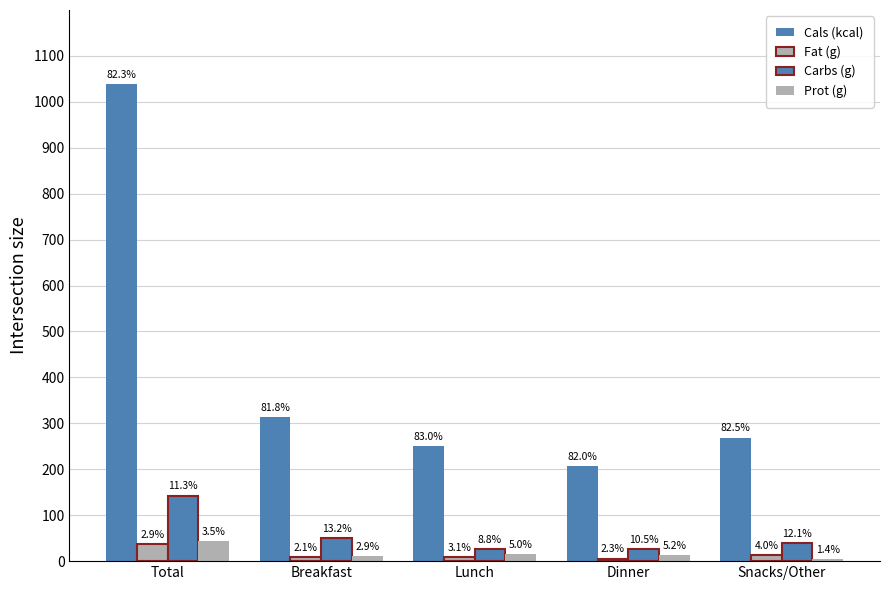

How many groups of bars are there?

5